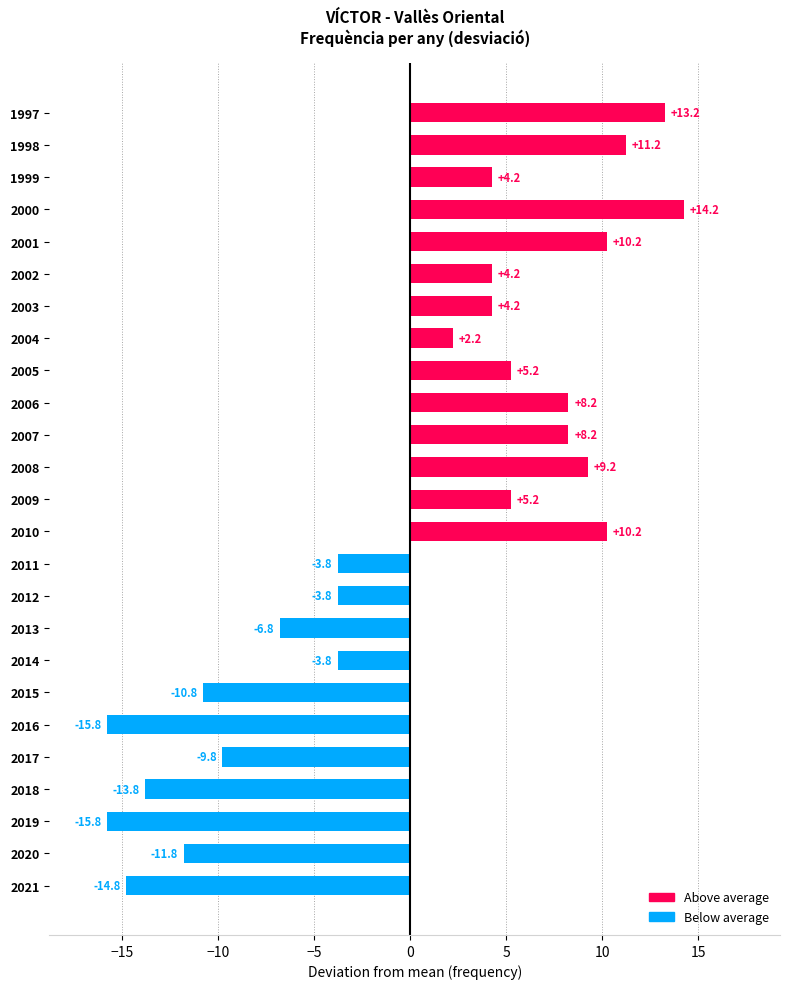

Reading bottom to top, extract all data points from this chart.

2021=-14.8	2020=-11.8	2019=-15.8	2018=-13.8	2017=-9.8	2016=-15.8	2015=-10.8	2014=-3.8	2013=-6.8	2012=-3.8	2011=-3.8	2010=10.2	2009=5.2	2008=9.2	2007=8.2	2006=8.2	2005=5.2	2004=2.2	2003=4.2	2002=4.2	2001=10.2	2000=14.2	1999=4.2	1998=11.2	1997=13.2